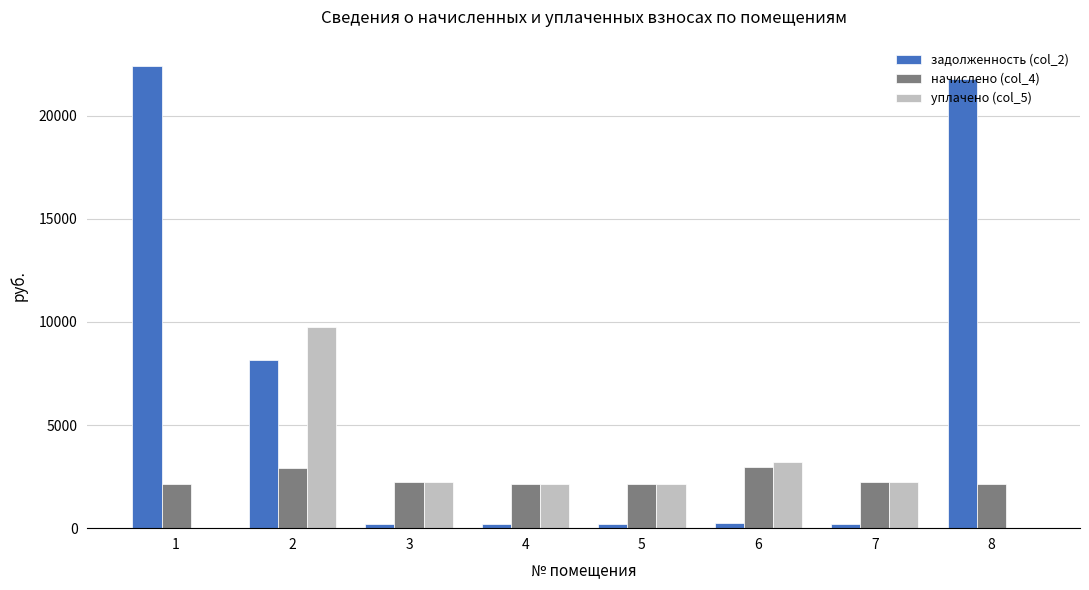

What is the sum of the задолженность (col_2) values at 8 and 5?

21969.9